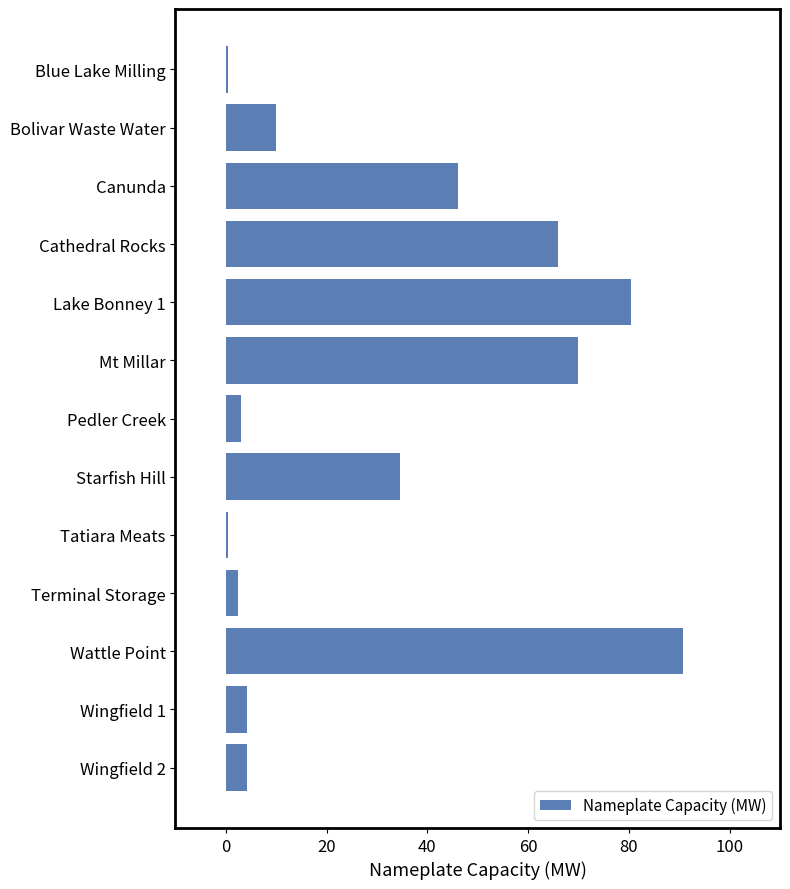

True or false: the data shows 13.8 at Starfish Hill.

False